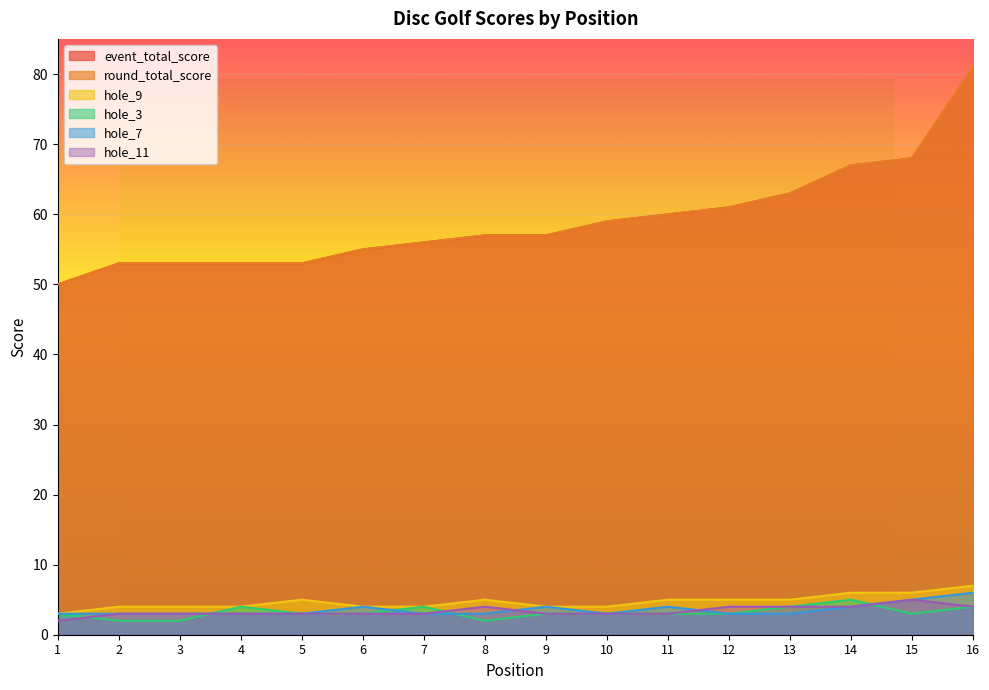

The event_total_score series shows 56 at 7. True or false?

True